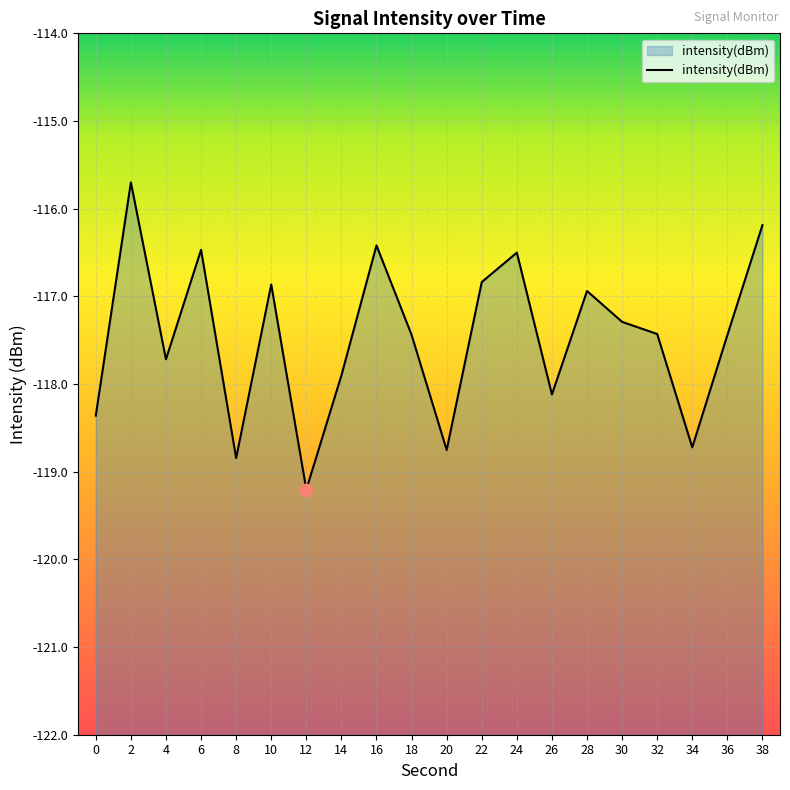

Which has a higher value, 4 or 32?

32